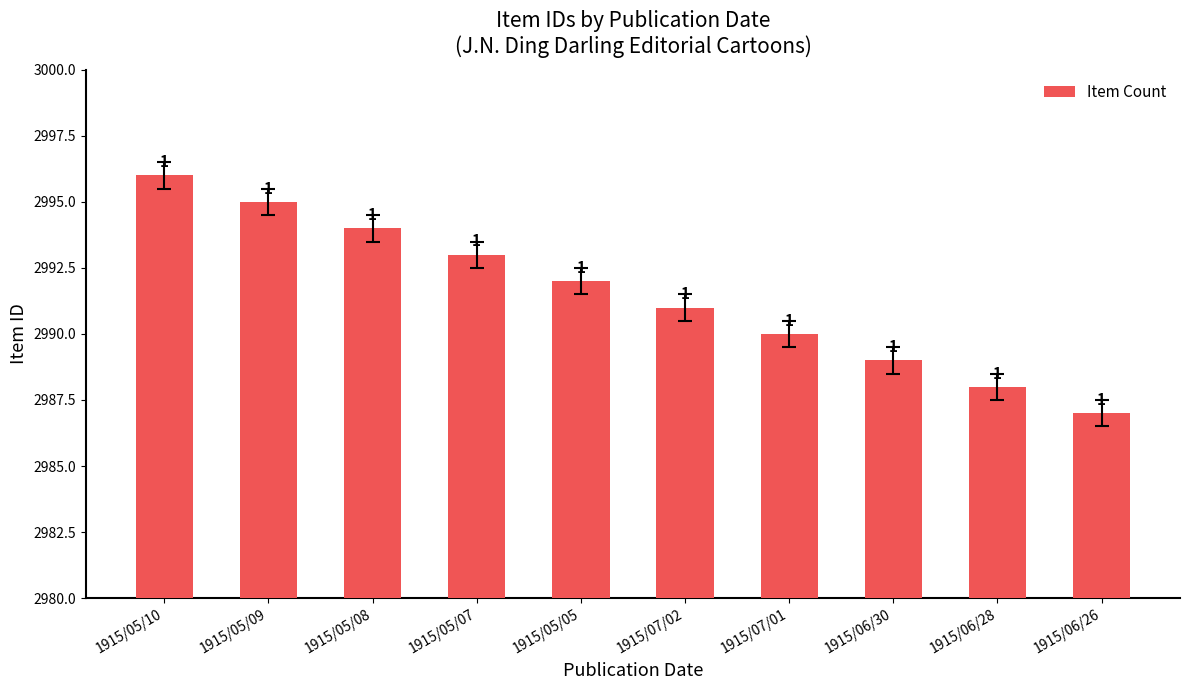

How many bars are there in total?

10